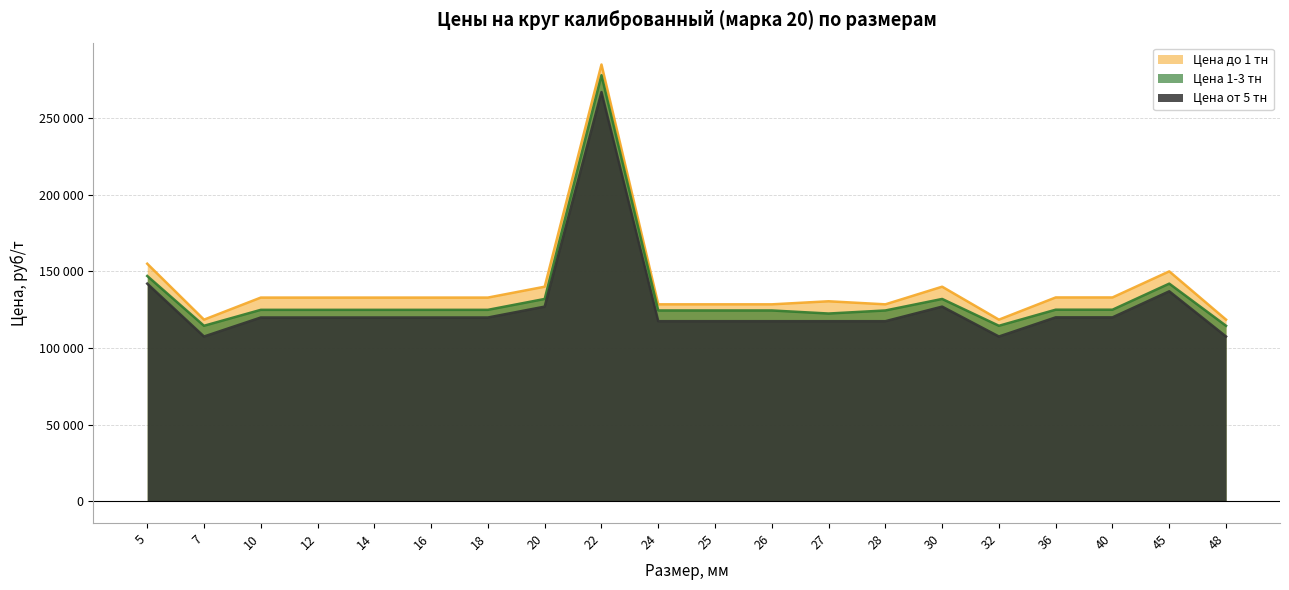

Which label corresponds to the smallest value in the chart?

7